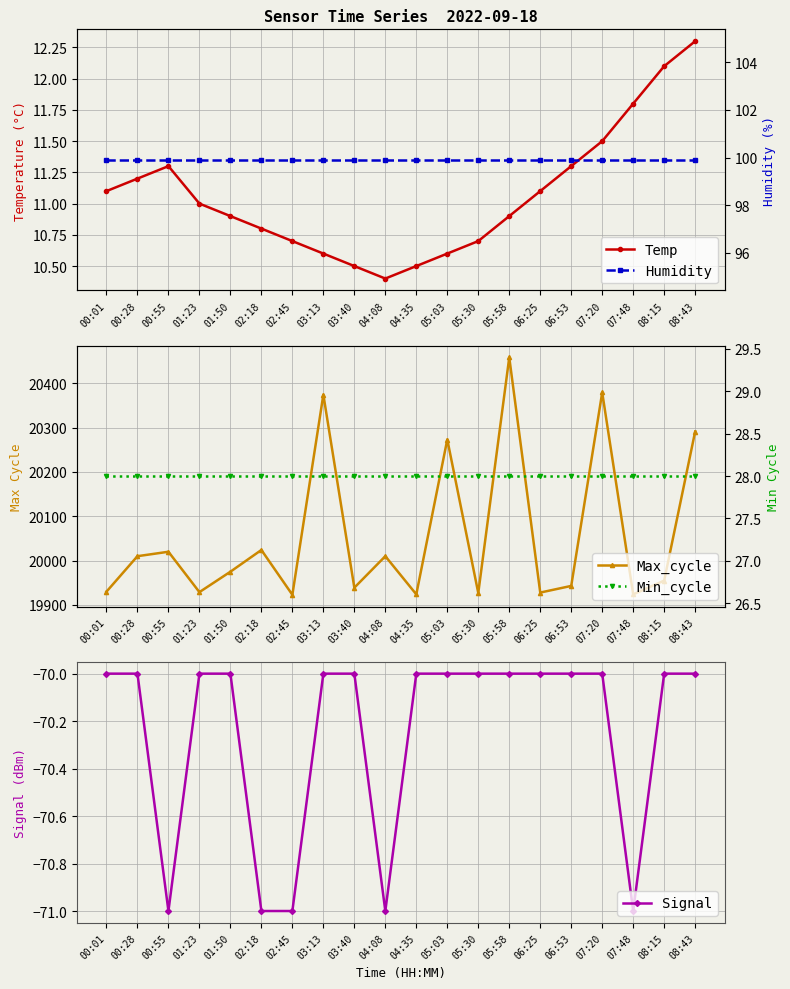

At which category does the chart reach its minimum across all series?

00:55